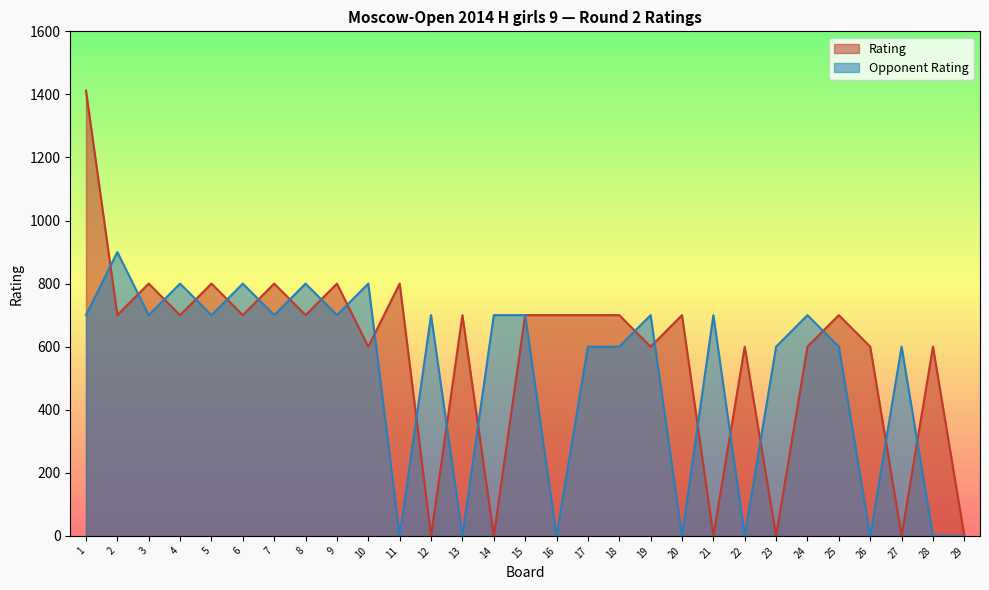

After their last crossing, which series has the higher values: Rating or Opponent Rating?

Rating